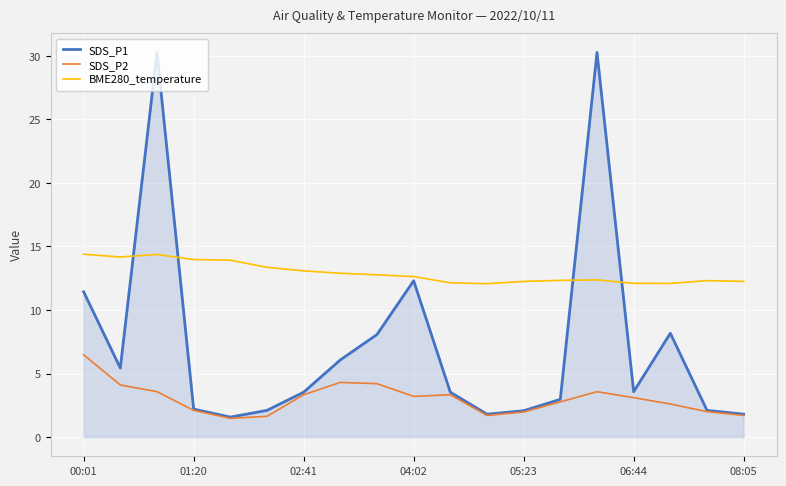

Which series has the largest total across all categories?

BME280_temperature